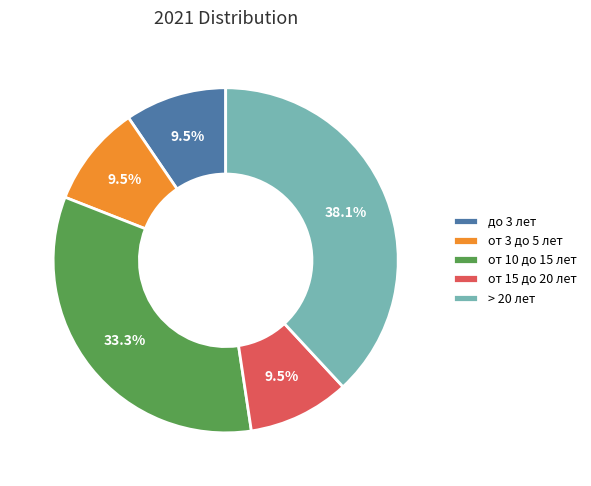

The от 3 до 5 лет slice represents 15% of the pie. True or false?

False